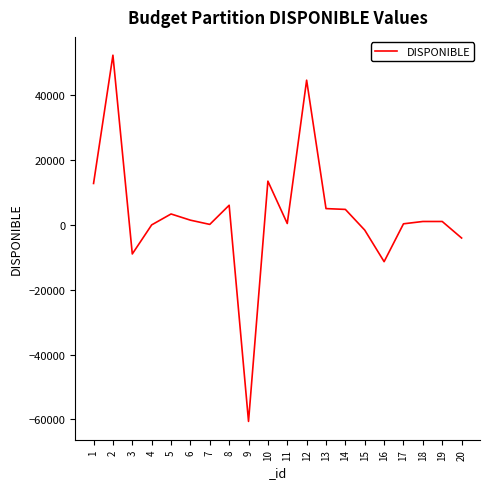

What is the maximum value shown in the chart?

52238.8